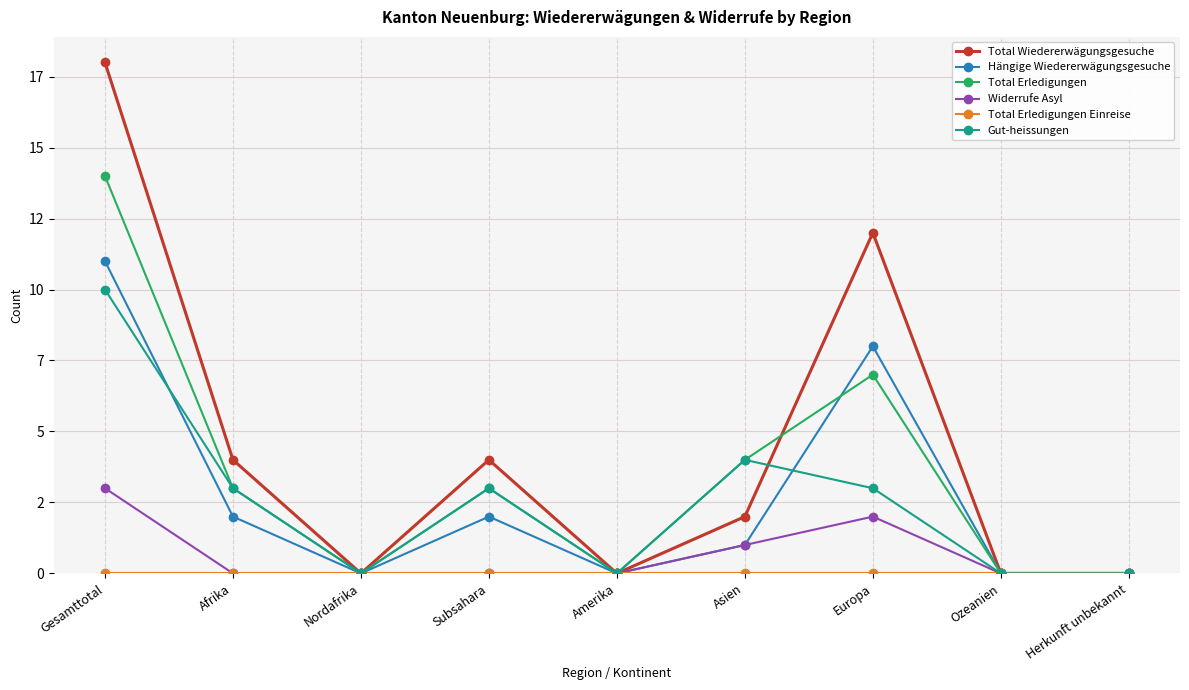

Where is the first local maximum for Gut-heissungen?

Subsahara